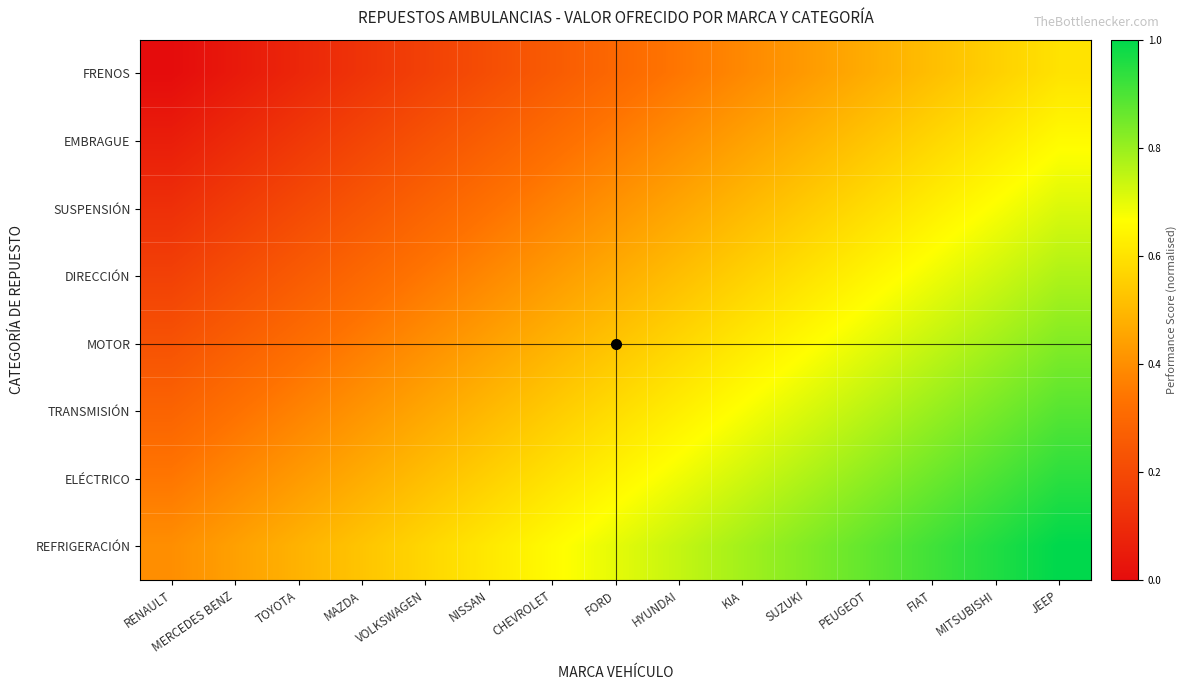

How many distinct data groups are displayed?

8